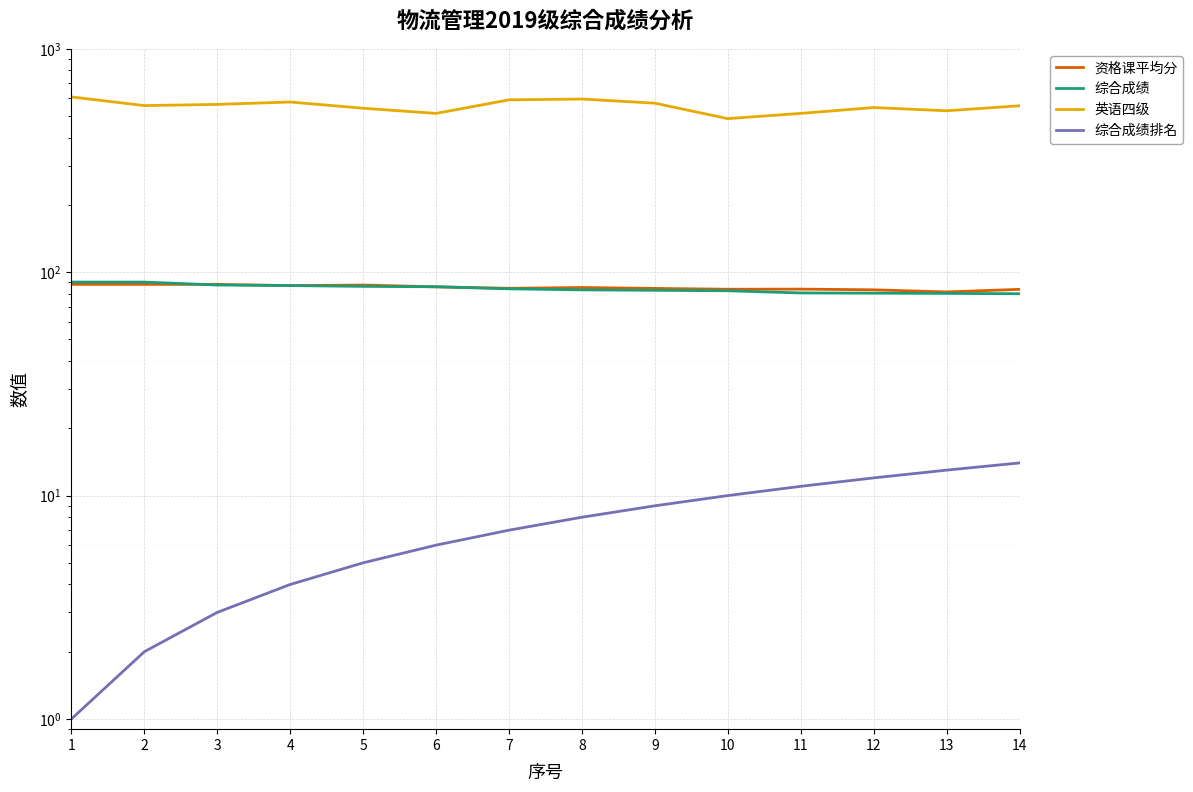

What are all the series names shown in the legend?

资格课平均分, 综合成绩, 英语四级, 综合成绩排名